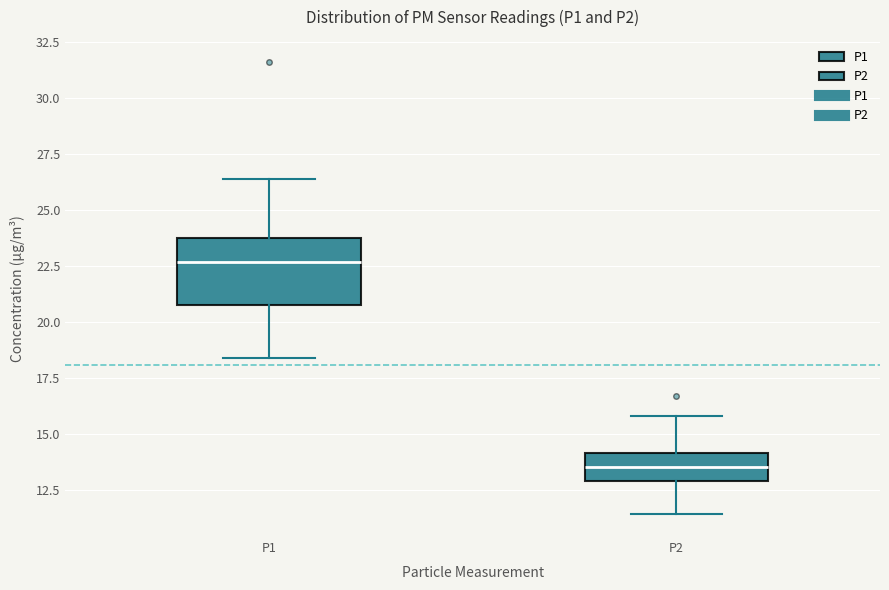

Comparing the boxes themselves (not the whiskers), which one is the tallest?

P1